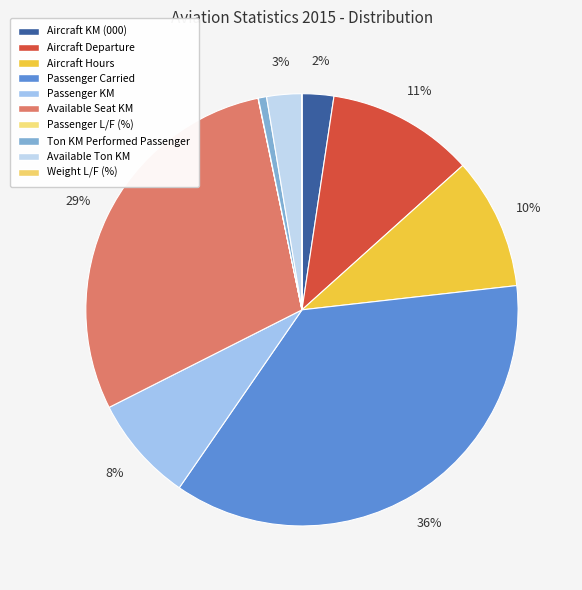

Does Ton KM Performed Passenger account for over 50% of the chart?

No